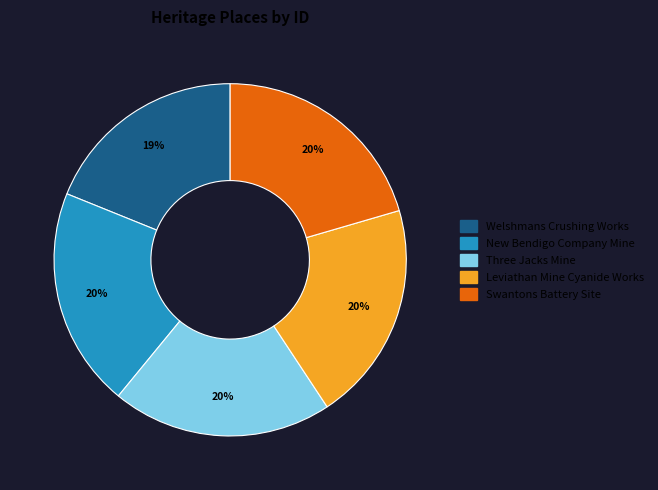

How many slices are in this pie chart?

5